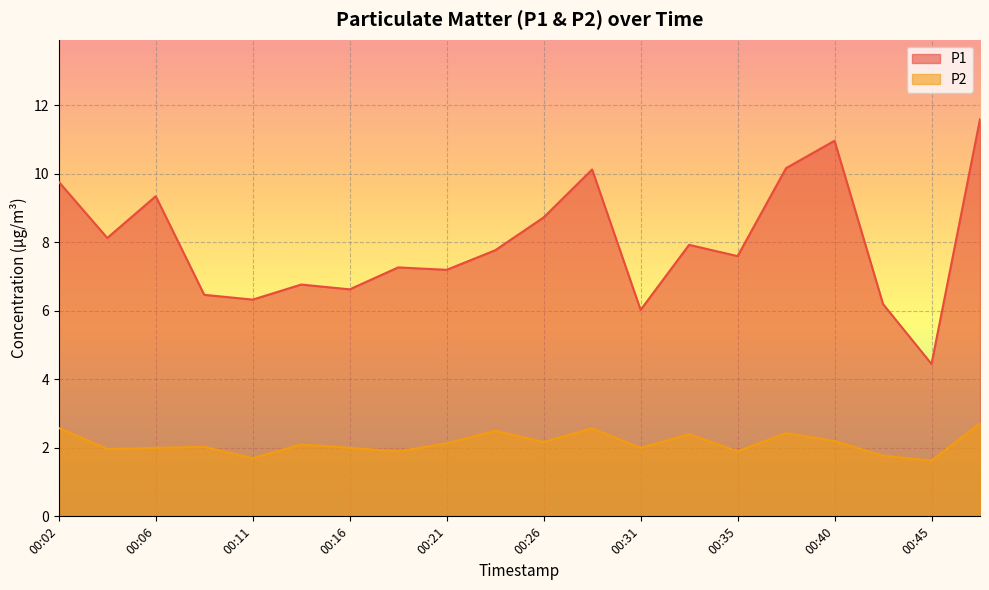

What is the maximum value shown in the chart?

11.6